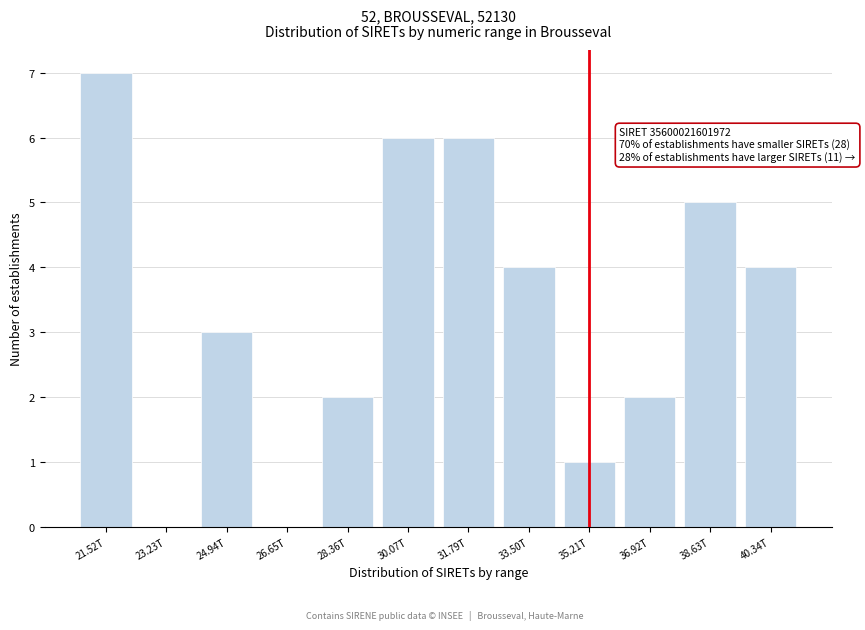

Reading left to right, extract all data points from this chart.

21.52T=7	23.23T=0	24.94T=3	26.65T=0	28.36T=2	30.07T=6	31.79T=6	33.50T=4	35.21T=1	36.92T=2	38.63T=5	40.34T=4